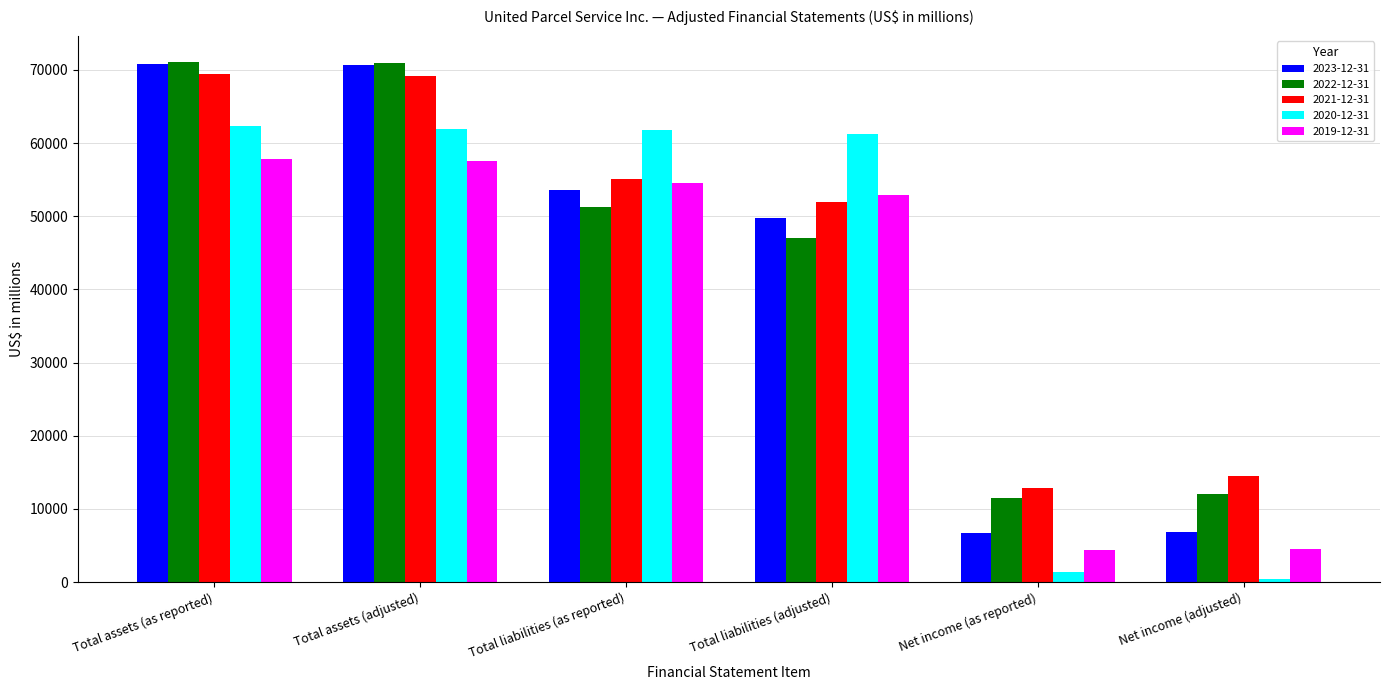

What is the greatest value displayed?

71124